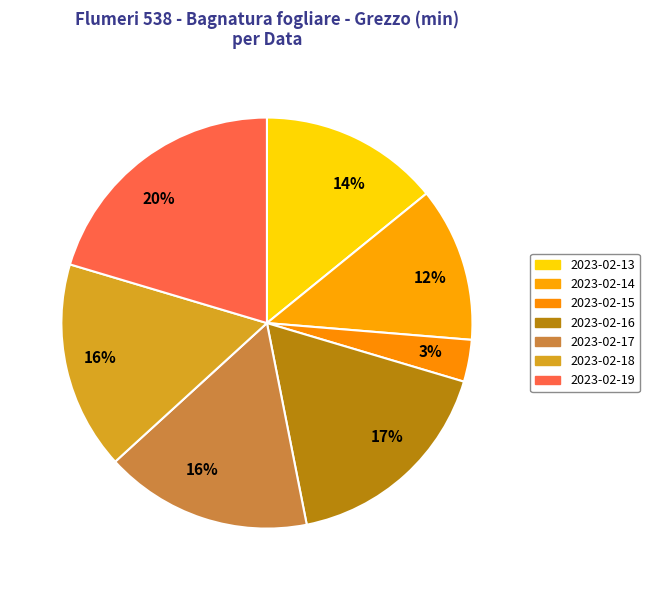

Is there any slice that represents more than half of the pie?

No